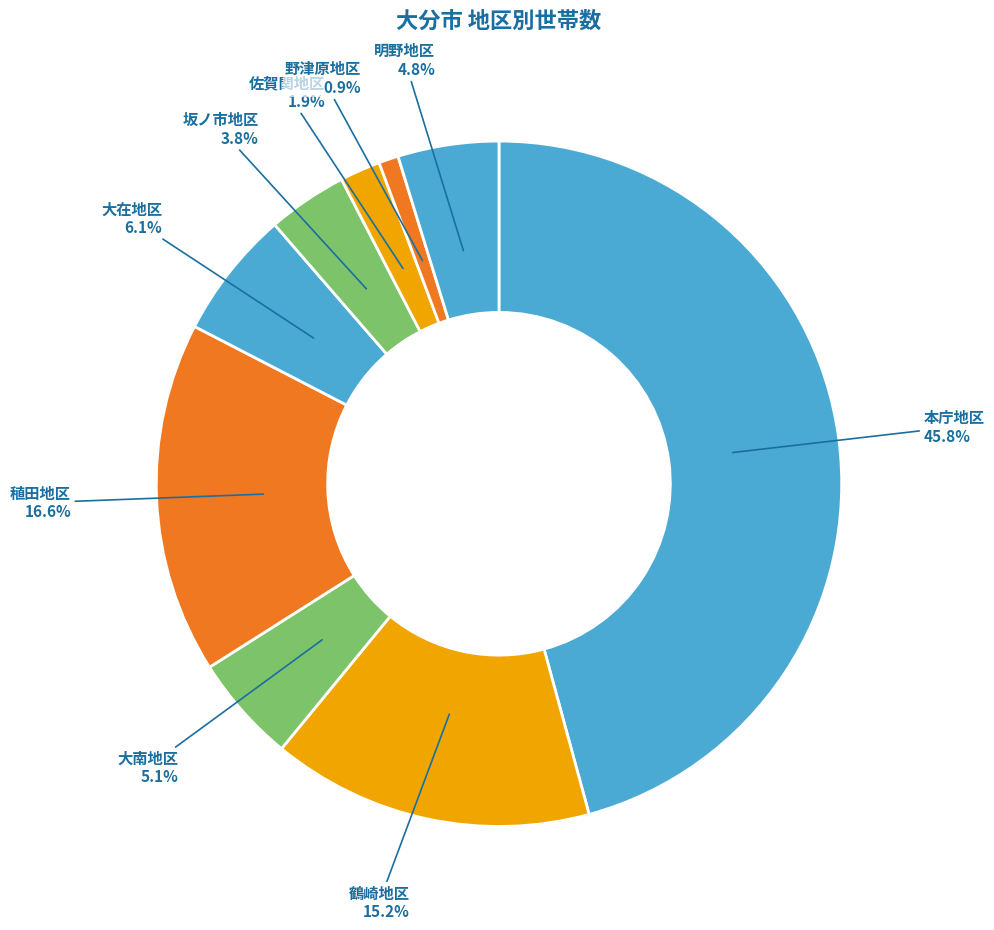

Combined, do 大在地区 and 本庁地区 account for over 50%?

Yes